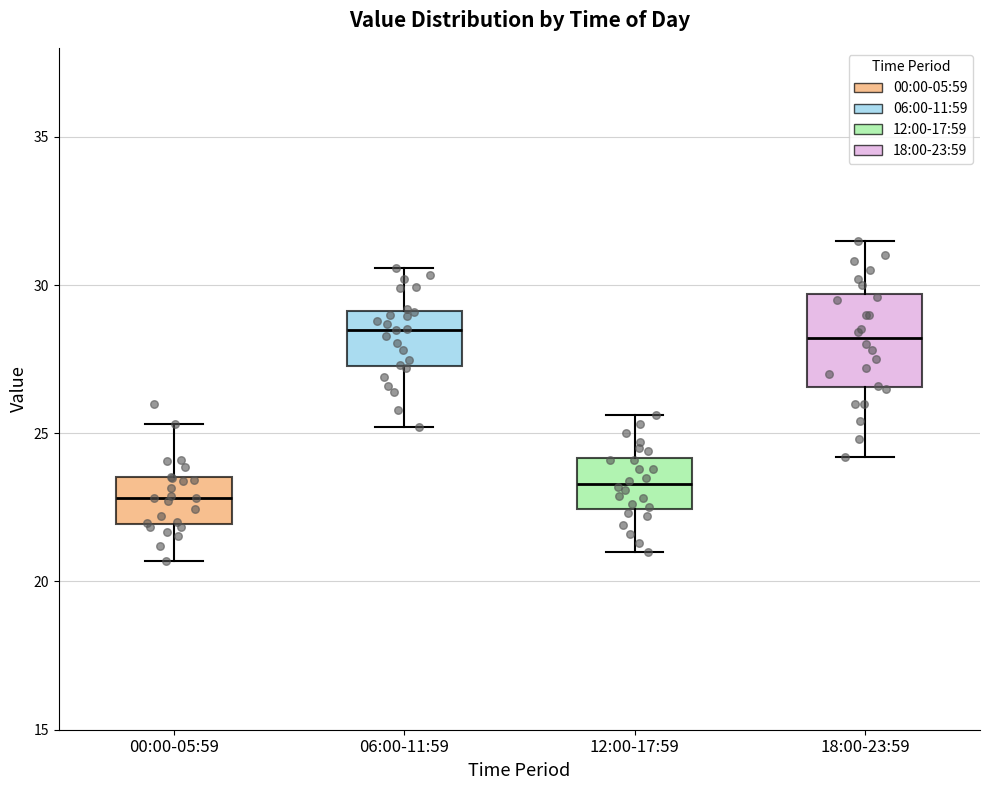

Where is the lower edge of the box for 00:00-05:59 on the y-axis? The values are not printed on the chart, so give them approximately, as read against the axis.

22.0